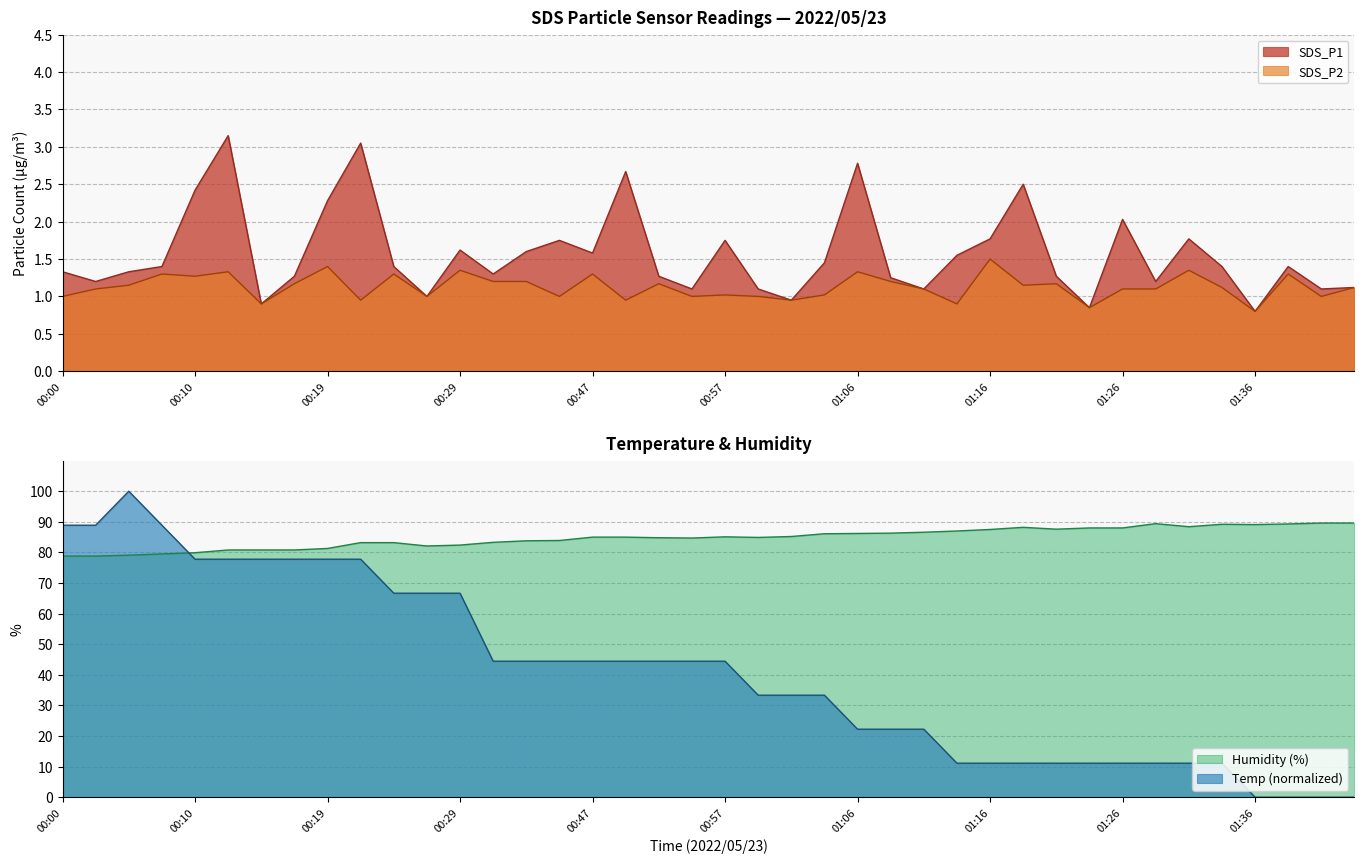

How many distinct data groups are displayed?

4